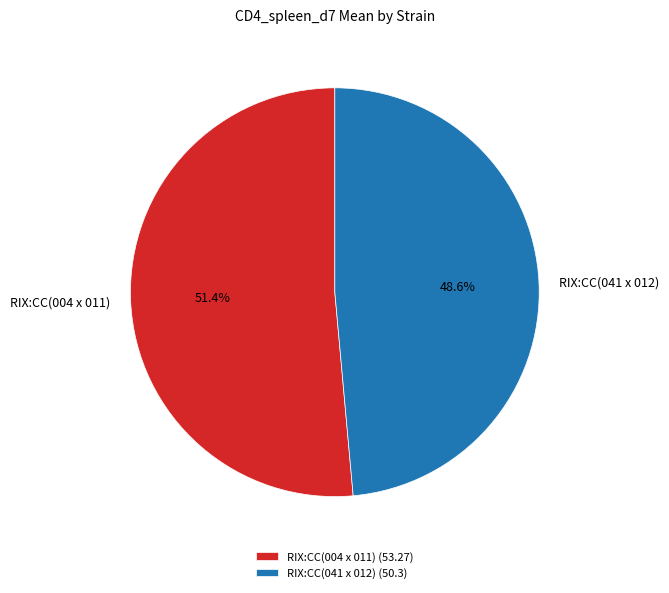

Rank the categories by value from highest to lowest.

RIX:CC(004 x 011), RIX:CC(041 x 012)